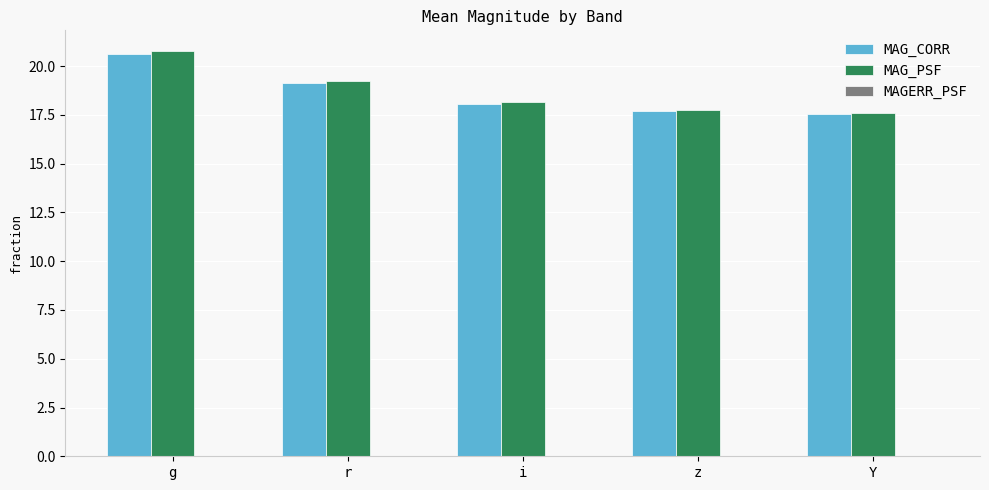

What is the sum of the MAG_PSF values at z and r?

37.0